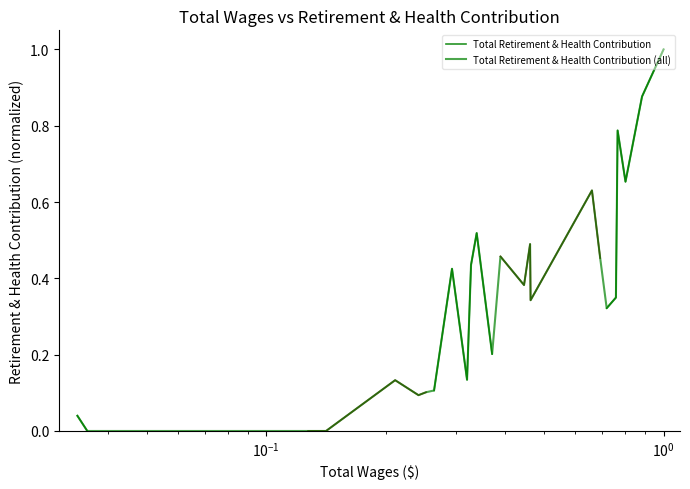

True or false: the data shows 0.2 at 7.

False